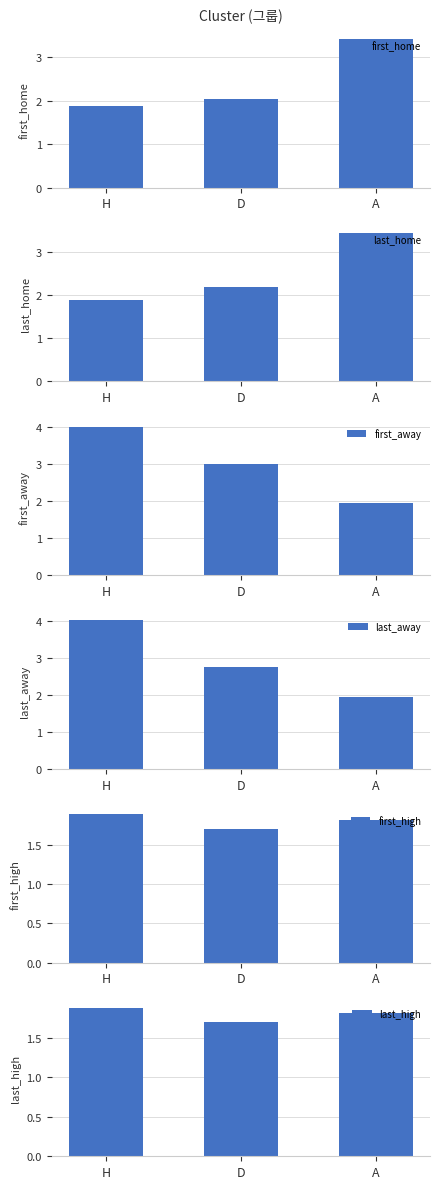

What is the value of the first_home bar at the 3rd from the left?

3.4